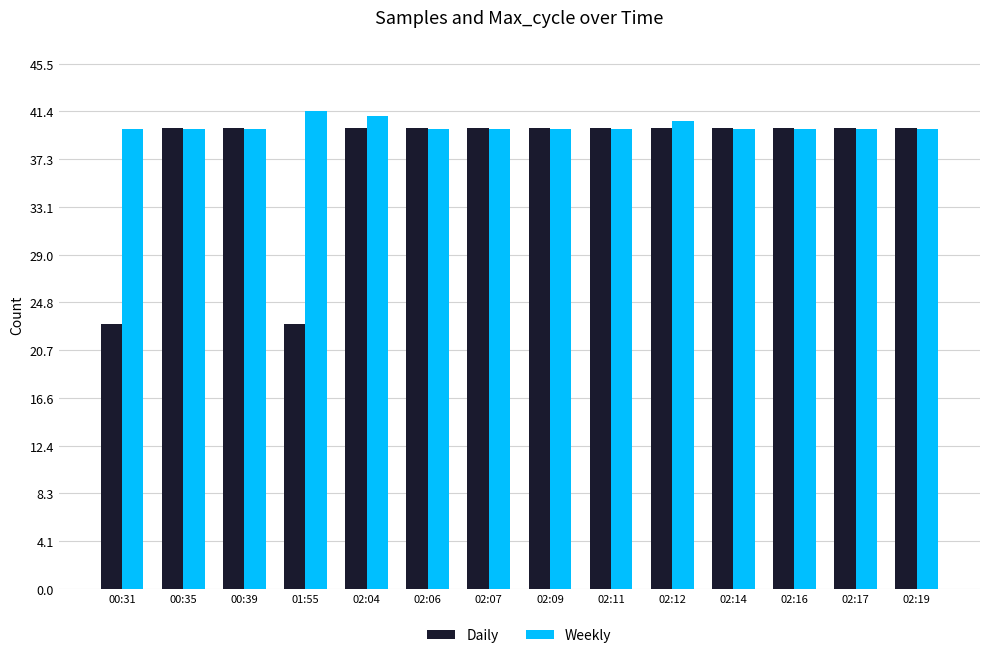

What is the sum of all Weekly values?

561.7